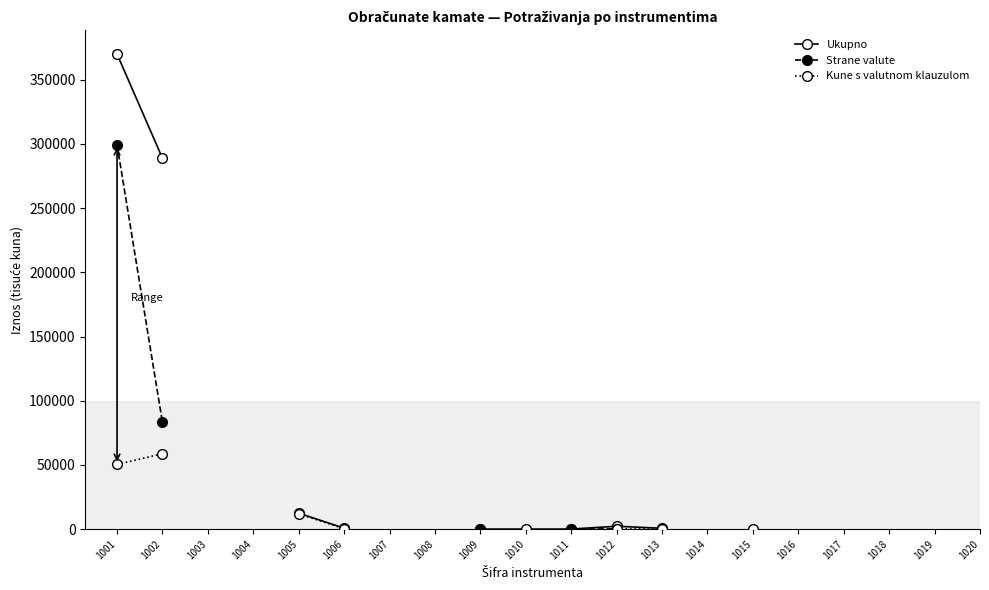

True or false: Kune s valutnom klauzulom and Ukupno intersect in this chart.

False